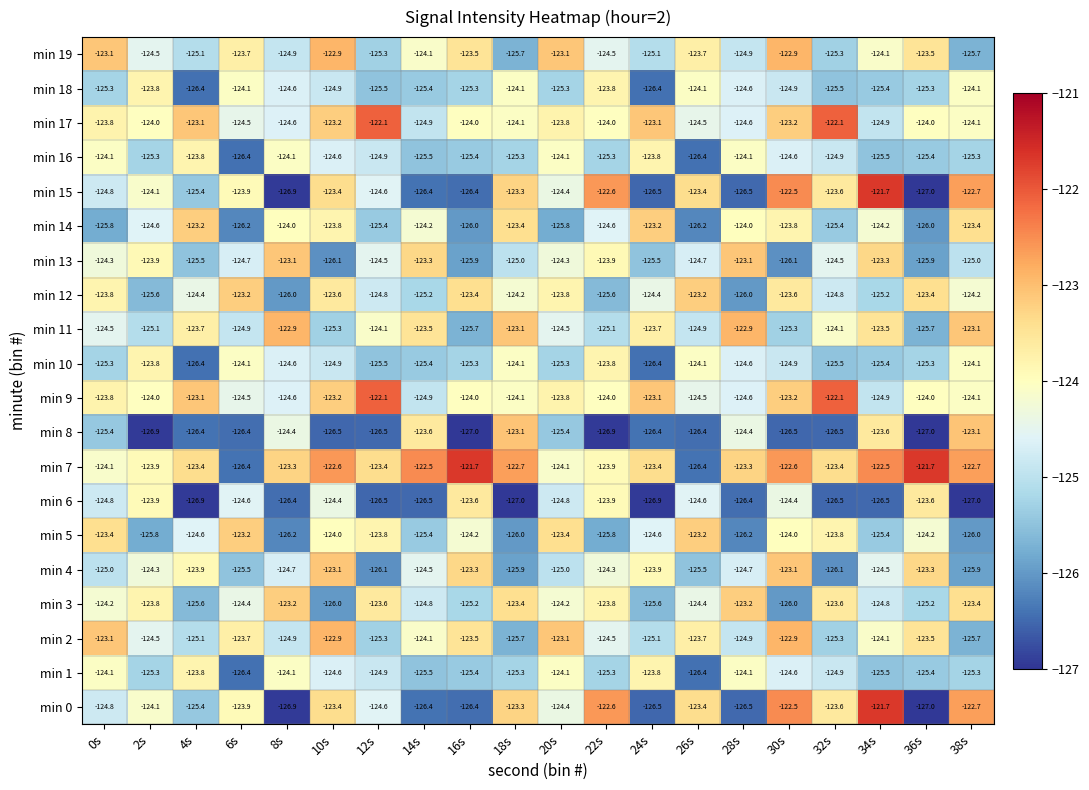

True or false: min 8 has a value of -123.6 at 34s.

True